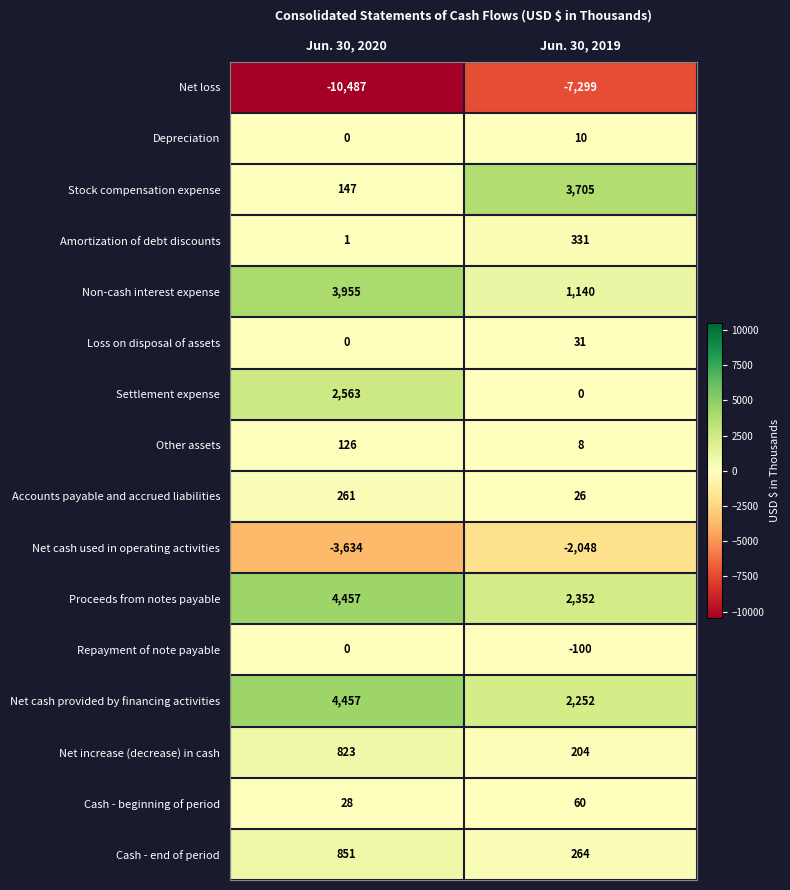

Rank the categories by Net loss value from highest to lowest.

Jun. 30, 2019, Jun. 30, 2020